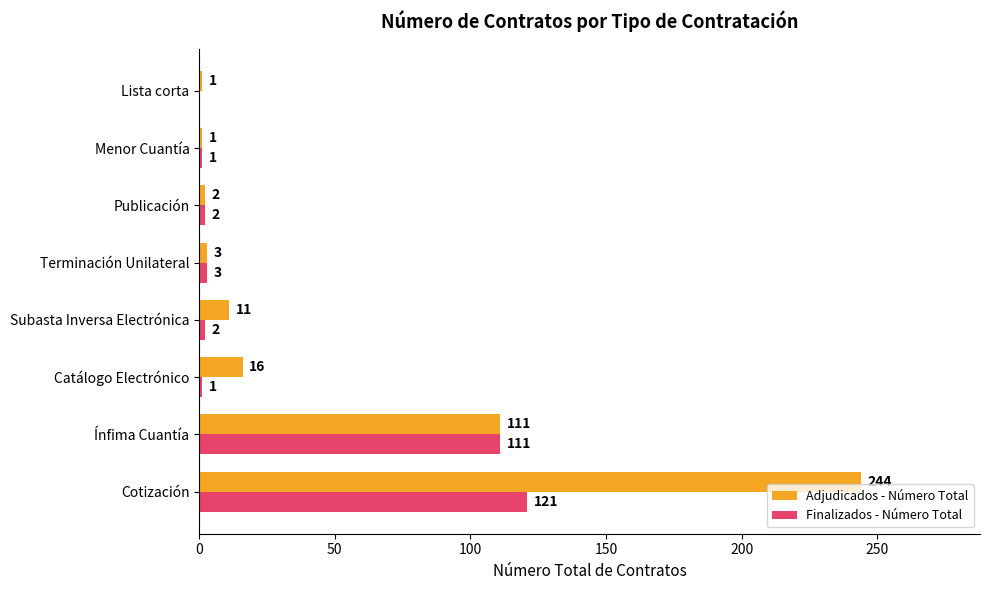

What is the sum of the Adjudicados - Número Total values at Catálogo Electrónico and Cotización?

260